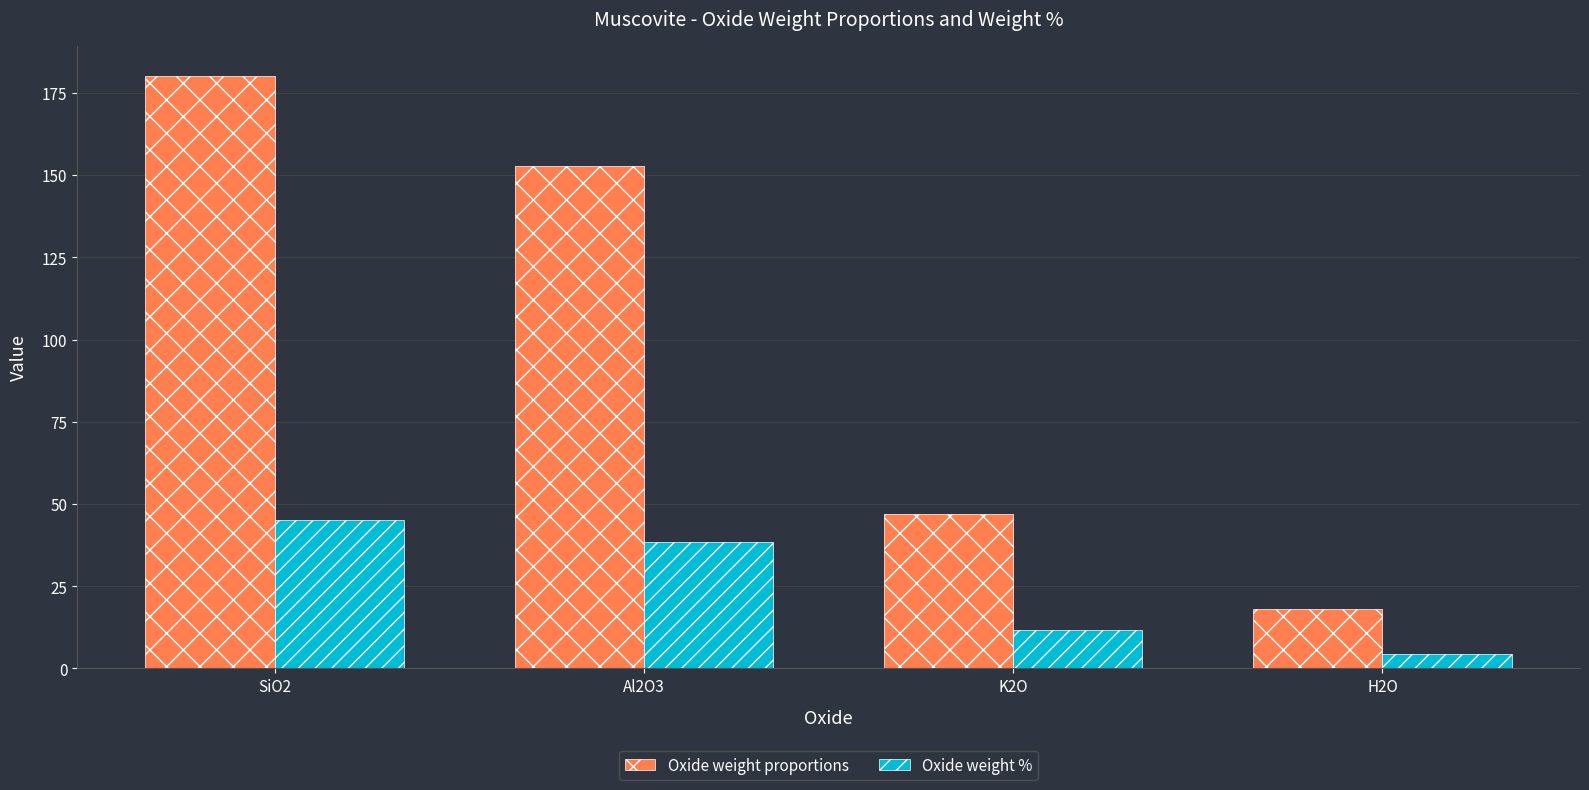

What is the difference between the highest and lowest values at SiO2?

135.0